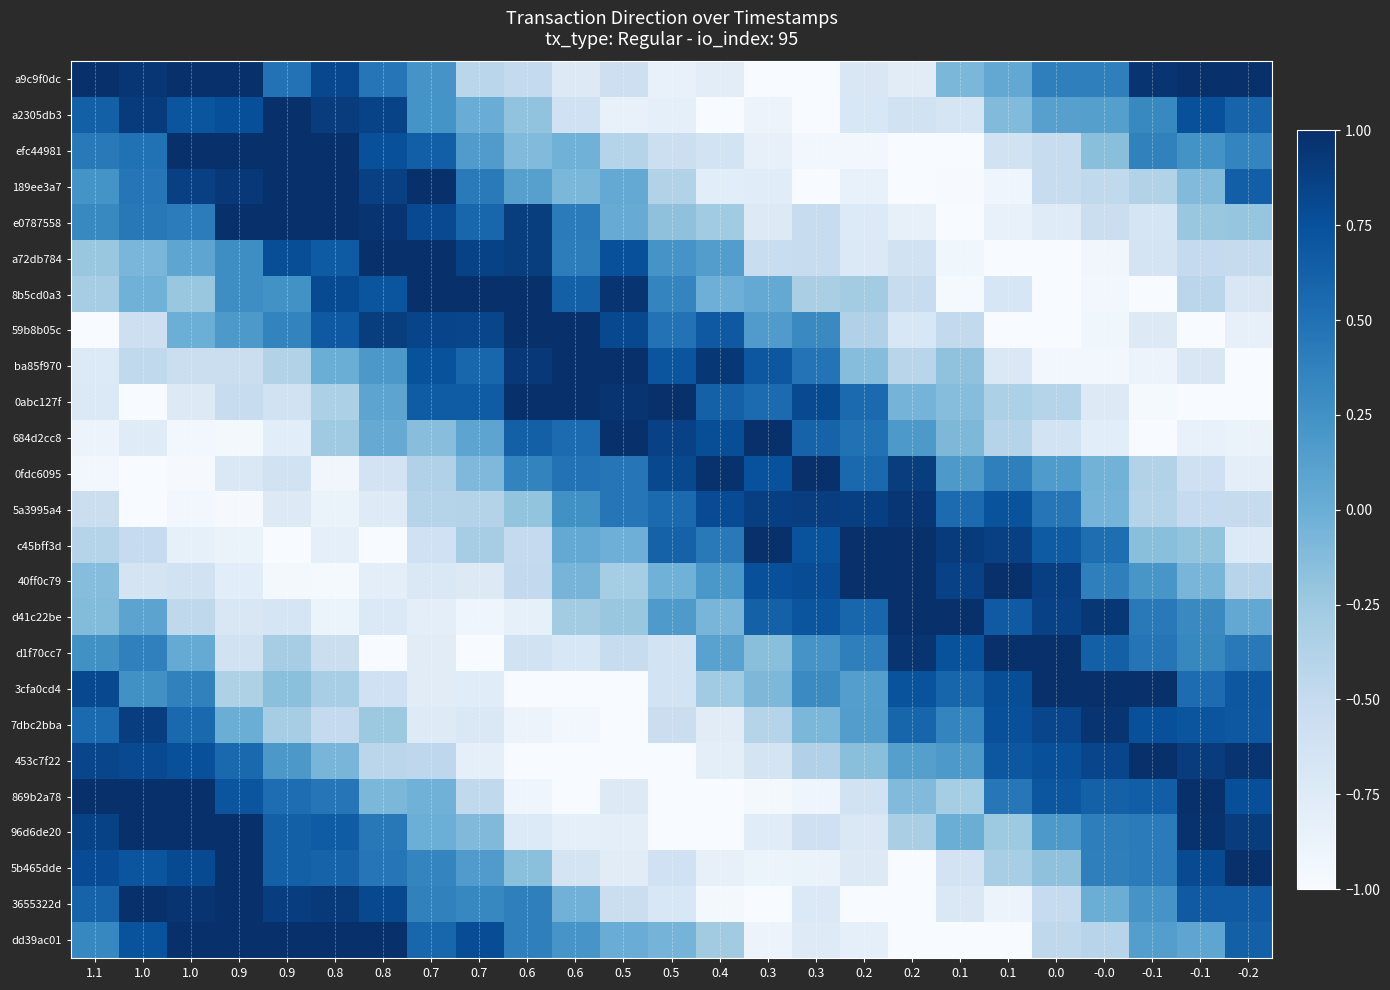

Reading left to right, extract all data points from this chart.

a9c9f0dc: 1.1=1.0	1.0=1.0	1.0=1.0	0.9=1.0	0.9=0.5	0.8=0.8	0.8=0.5	0.7=0.2	0.7=-0.4	0.6=-0.5	0.6=-0.7	0.5=-0.6	0.5=-0.9	0.4=-0.8	0.3=-1.0	0.3=-1.0	0.2=-0.7	0.2=-0.8	0.1=-0.1	0.1=0.1	0.0=0.4	-0.0=0.4	-0.1=1.0	-0.1=1.0	-0.2=1.0
a2305db3: 1.1=0.6	1.0=0.9	1.0=0.7	0.9=0.8	0.9=1.0	0.8=0.9	0.8=0.8	0.7=0.2	0.7=0.0	0.6=-0.2	0.6=-0.6	0.5=-0.9	0.5=-0.8	0.4=-1.0	0.3=-0.9	0.3=-1.0	0.2=-0.7	0.2=-0.6	0.1=-0.7	0.1=-0.1	0.0=0.1	-0.0=0.1	-0.1=0.3	-0.1=0.8	-0.2=0.6
efc44981: 1.1=0.4	1.0=0.5	1.0=1.0	0.9=1.0	0.9=1.0	0.8=1.0	0.8=0.8	0.7=0.6	0.7=0.2	0.6=-0.1	0.6=-0.0	0.5=-0.4	0.5=-0.6	0.4=-0.6	0.3=-0.8	0.3=-0.9	0.2=-0.9	0.2=-1.0	0.1=-1.0	0.1=-0.6	0.0=-0.5	-0.0=-0.2	-0.1=0.4	-0.1=0.2	-0.2=0.3
189ee3a7: 1.1=0.2	1.0=0.5	1.0=0.9	0.9=0.9	0.9=1.0	0.8=1.0	0.8=0.9	0.7=1.0	0.7=0.4	0.6=0.1	0.6=-0.1	0.5=0.0	0.5=-0.4	0.4=-0.8	0.3=-0.8	0.3=-1.0	0.2=-0.9	0.2=-1.0	0.1=-1.0	0.1=-0.9	0.0=-0.5	-0.0=-0.5	-0.1=-0.4	-0.1=-0.1	-0.2=0.6
e0787558: 1.1=0.3	1.0=0.4	1.0=0.4	0.9=1.0	0.9=1.0	0.8=1.0	0.8=1.0	0.7=0.8	0.7=0.6	0.6=0.9	0.6=0.4	0.5=0.0	0.5=-0.2	0.4=-0.3	0.3=-0.7	0.3=-0.5	0.2=-0.7	0.2=-0.8	0.1=-1.0	0.1=-0.9	0.0=-0.8	-0.0=-0.5	-0.1=-0.7	-0.1=-0.2	-0.2=-0.2
a72db784: 1.1=-0.2	1.0=-0.1	1.0=0.1	0.9=0.3	0.9=0.8	0.8=0.7	0.8=1.0	0.7=1.0	0.7=0.9	0.6=0.9	0.6=0.4	0.5=0.8	0.5=0.2	0.4=0.1	0.3=-0.5	0.3=-0.5	0.2=-0.7	0.2=-0.6	0.1=-0.9	0.1=-1.0	0.0=-1.0	-0.0=-0.9	-0.1=-0.7	-0.1=-0.5	-0.2=-0.5
8b5cd0a3: 1.1=-0.3	1.0=-0.0	1.0=-0.2	0.9=0.3	0.9=0.2	0.8=0.8	0.8=0.7	0.7=1.0	0.7=1.0	0.6=1.0	0.6=0.6	0.5=1.0	0.5=0.3	0.4=-0.0	0.3=0.0	0.3=-0.3	0.2=-0.3	0.2=-0.5	0.1=-1.0	0.1=-0.7	0.0=-1.0	-0.0=-0.9	-0.1=-1.0	-0.1=-0.4	-0.2=-0.7
59b8b05c: 1.1=-1.0	1.0=-0.6	1.0=-0.0	0.9=0.2	0.9=0.4	0.8=0.7	0.8=0.9	0.7=0.8	0.7=0.8	0.6=1.0	0.6=1.0	0.5=0.8	0.5=0.5	0.4=0.7	0.3=0.2	0.3=0.3	0.2=-0.4	0.2=-0.7	0.1=-0.5	0.1=-1.0	0.0=-1.0	-0.0=-0.9	-0.1=-0.7	-0.1=-1.0	-0.2=-0.8
ba85f970: 1.1=-0.7	1.0=-0.5	1.0=-0.6	0.9=-0.6	0.9=-0.4	0.8=0.0	0.8=0.2	0.7=0.7	0.7=0.6	0.6=0.9	0.6=1.0	0.5=1.0	0.5=0.7	0.4=0.9	0.3=0.7	0.3=0.5	0.2=-0.1	0.2=-0.4	0.1=-0.2	0.1=-0.7	0.0=-0.9	-0.0=-0.9	-0.1=-0.9	-0.1=-0.7	-0.2=-1.0
0abc127f: 1.1=-0.7	1.0=-1.0	1.0=-0.7	0.9=-0.5	0.9=-0.6	0.8=-0.3	0.8=0.1	0.7=0.7	0.7=0.7	0.6=1.0	0.6=1.0	0.5=1.0	0.5=1.0	0.4=0.6	0.3=0.5	0.3=0.8	0.2=0.6	0.2=-0.1	0.1=-0.1	0.1=-0.3	0.0=-0.4	-0.0=-0.7	-0.1=-1.0	-0.1=-1.0	-0.2=-1.0
684d2cc8: 1.1=-0.9	1.0=-0.8	1.0=-1.0	0.9=-1.0	0.9=-0.8	0.8=-0.3	0.8=0.0	0.7=-0.1	0.7=0.1	0.6=0.6	0.6=0.5	0.5=1.0	0.5=0.9	0.4=0.8	0.3=1.0	0.3=0.6	0.2=0.5	0.2=0.2	0.1=-0.1	0.1=-0.4	0.0=-0.6	-0.0=-0.8	-0.1=-1.0	-0.1=-0.9	-0.2=-0.9
0fdc6095: 1.1=-1.0	1.0=-1.0	1.0=-1.0	0.9=-0.7	0.9=-0.6	0.8=-0.9	0.8=-0.6	0.7=-0.4	0.7=-0.1	0.6=0.4	0.6=0.5	0.5=0.5	0.5=0.8	0.4=1.0	0.3=0.7	0.3=1.0	0.2=0.6	0.2=0.9	0.1=0.2	0.1=0.4	0.0=0.2	-0.0=-0.0	-0.1=-0.4	-0.1=-0.6	-0.2=-0.8
5a3995a4: 1.1=-0.6	1.0=-1.0	1.0=-0.9	0.9=-1.0	0.9=-0.7	0.8=-0.9	0.8=-0.8	0.7=-0.4	0.7=-0.4	0.6=-0.2	0.6=0.3	0.5=0.5	0.5=0.6	0.4=0.8	0.3=0.9	0.3=0.9	0.2=0.9	0.2=0.9	0.1=0.5	0.1=0.7	0.0=0.5	-0.0=-0.1	-0.1=-0.4	-0.1=-0.5	-0.2=-0.5
c45bff3d: 1.1=-0.4	1.0=-0.5	1.0=-0.8	0.9=-0.9	0.9=-1.0	0.8=-0.8	0.8=-1.0	0.7=-0.6	0.7=-0.3	0.6=-0.5	0.6=0.0	0.5=-0.0	0.5=0.6	0.4=0.4	0.3=1.0	0.3=0.7	0.2=1.0	0.2=1.0	0.1=0.9	0.1=0.9	0.0=0.7	-0.0=0.5	-0.1=-0.2	-0.1=-0.2	-0.2=-0.7
40ff0c79: 1.1=-0.1	1.0=-0.6	1.0=-0.6	0.9=-0.8	0.9=-1.0	0.8=-1.0	0.8=-0.8	0.7=-0.7	0.7=-0.7	0.6=-0.5	0.6=-0.1	0.5=-0.3	0.5=-0.0	0.4=0.2	0.3=0.8	0.3=0.8	0.2=1.0	0.2=1.0	0.1=0.9	0.1=1.0	0.0=0.9	-0.0=0.4	-0.1=0.2	-0.1=-0.1	-0.2=-0.4
d41c22be: 1.1=-0.1	1.0=0.1	1.0=-0.5	0.9=-0.7	0.9=-0.7	0.8=-0.9	0.8=-0.7	0.7=-0.8	0.7=-0.9	0.6=-0.8	0.6=-0.3	0.5=-0.2	0.5=0.2	0.4=-0.1	0.3=0.6	0.3=0.7	0.2=0.6	0.2=1.0	0.1=1.0	0.1=0.7	0.0=0.9	-0.0=0.9	-0.1=0.4	-0.1=0.3	-0.2=0.1
d1f70cc7: 1.1=0.3	1.0=0.4	1.0=0.0	0.9=-0.6	0.9=-0.3	0.8=-0.6	0.8=-1.0	0.7=-0.8	0.7=-1.0	0.6=-0.6	0.6=-0.7	0.5=-0.5	0.5=-0.6	0.4=0.1	0.3=-0.2	0.3=0.2	0.2=0.4	0.2=1.0	0.1=0.7	0.1=1.0	0.0=1.0	-0.0=0.6	-0.1=0.5	-0.1=0.3	-0.2=0.4
3cfa0cd4: 1.1=0.8	1.0=0.3	1.0=0.4	0.9=-0.4	0.9=-0.2	0.8=-0.3	0.8=-0.6	0.7=-0.8	0.7=-0.8	0.6=-1.0	0.6=-1.0	0.5=-1.0	0.5=-0.6	0.4=-0.3	0.3=-0.1	0.3=0.3	0.2=0.1	0.2=0.7	0.1=0.6	0.1=0.8	0.0=1.0	-0.0=1.0	-0.1=1.0	-0.1=0.5	-0.2=0.7
7dbc2bba: 1.1=0.6	1.0=0.9	1.0=0.6	0.9=0.0	0.9=-0.3	0.8=-0.5	0.8=-0.2	0.7=-0.8	0.7=-0.7	0.6=-0.9	0.6=-0.9	0.5=-1.0	0.5=-0.6	0.4=-0.8	0.3=-0.4	0.3=-0.1	0.2=0.1	0.2=0.6	0.1=0.3	0.1=0.8	0.0=0.8	-0.0=1.0	-0.1=0.8	-0.1=0.7	-0.2=0.7
453c7f22: 1.1=0.8	1.0=0.8	1.0=0.8	0.9=0.6	0.9=0.2	0.8=-0.1	0.8=-0.4	0.7=-0.5	0.7=-0.8	0.6=-1.0	0.6=-1.0	0.5=-1.0	0.5=-1.0	0.4=-0.8	0.3=-0.6	0.3=-0.4	0.2=-0.2	0.2=0.1	0.1=0.2	0.1=0.7	0.0=0.8	-0.0=0.8	-0.1=1.0	-0.1=0.9	-0.2=1.0
869b2a78: 1.1=1.0	1.0=1.0	1.0=1.0	0.9=0.7	0.9=0.5	0.8=0.5	0.8=-0.1	0.7=-0.0	0.7=-0.5	0.6=-0.9	0.6=-1.0	0.5=-0.7	0.5=-1.0	0.4=-1.0	0.3=-1.0	0.3=-0.9	0.2=-0.6	0.2=-0.1	0.1=-0.3	0.1=0.4	0.0=0.7	-0.0=0.6	-0.1=0.6	-0.1=1.0	-0.2=0.8
96d6de20: 1.1=0.9	1.0=1.0	1.0=1.0	0.9=1.0	0.9=0.6	0.8=0.7	0.8=0.4	0.7=-0.0	0.7=-0.1	0.6=-0.7	0.6=-0.8	0.5=-0.8	0.5=-1.0	0.4=-1.0	0.3=-0.8	0.3=-0.6	0.2=-0.7	0.2=-0.3	0.1=0.0	0.1=-0.3	0.0=0.2	-0.0=0.4	-0.1=0.4	-0.1=1.0	-0.2=0.9
5b465dde: 1.1=0.8	1.0=0.7	1.0=0.8	0.9=1.0	0.9=0.6	0.8=0.6	0.8=0.5	0.7=0.3	0.7=0.2	0.6=-0.2	0.6=-0.6	0.5=-0.8	0.5=-0.6	0.4=-0.8	0.3=-0.9	0.3=-0.9	0.2=-0.7	0.2=-1.0	0.1=-0.6	0.1=-0.3	0.0=-0.2	-0.0=0.4	-0.1=0.4	-0.1=0.8	-0.2=1.0
3655322d: 1.1=0.6	1.0=1.0	1.0=1.0	0.9=1.0	0.9=0.9	0.8=0.9	0.8=0.8	0.7=0.4	0.7=0.3	0.6=0.4	0.6=-0.0	0.5=-0.6	0.5=-0.7	0.4=-1.0	0.3=-1.0	0.3=-0.7	0.2=-1.0	0.2=-1.0	0.1=-0.7	0.1=-0.9	0.0=-0.5	-0.0=0.0	-0.1=0.2	-0.1=0.7	-0.2=0.7
dd39ac01: 1.1=0.3	1.0=0.7	1.0=1.0	0.9=1.0	0.9=1.0	0.8=1.0	0.8=1.0	0.7=0.6	0.7=0.8	0.6=0.4	0.6=0.2	0.5=0.0	0.5=-0.1	0.4=-0.3	0.3=-0.9	0.3=-0.8	0.2=-0.8	0.2=-1.0	0.1=-1.0	0.1=-1.0	0.0=-0.5	-0.0=-0.4	-0.1=0.1	-0.1=0.1	-0.2=0.6